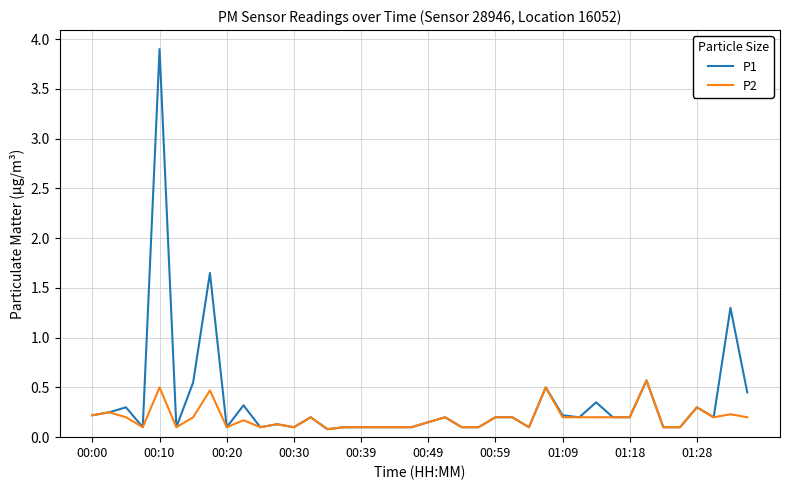

Which series has the widest spread of values?

P1